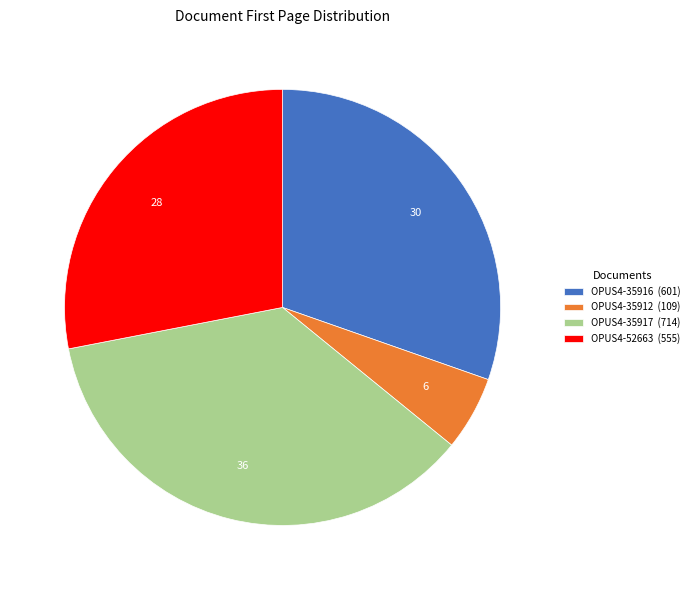

What is the ratio of the value at OPUS4-35916 (601) to the value at OPUS4-35912 (109)?

5.5